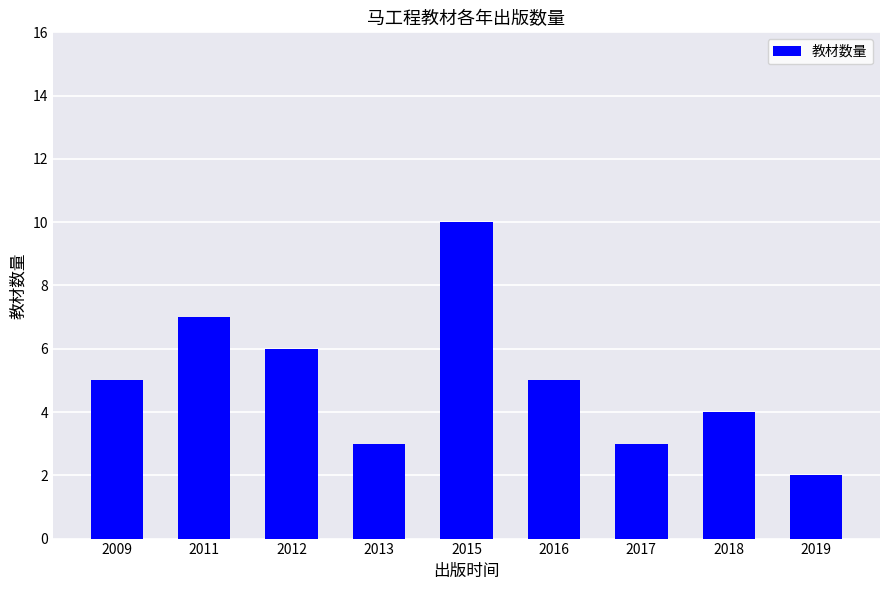

Reading left to right, what are all the values shown in this chart?

5	7	6	3	10	5	3	4	2